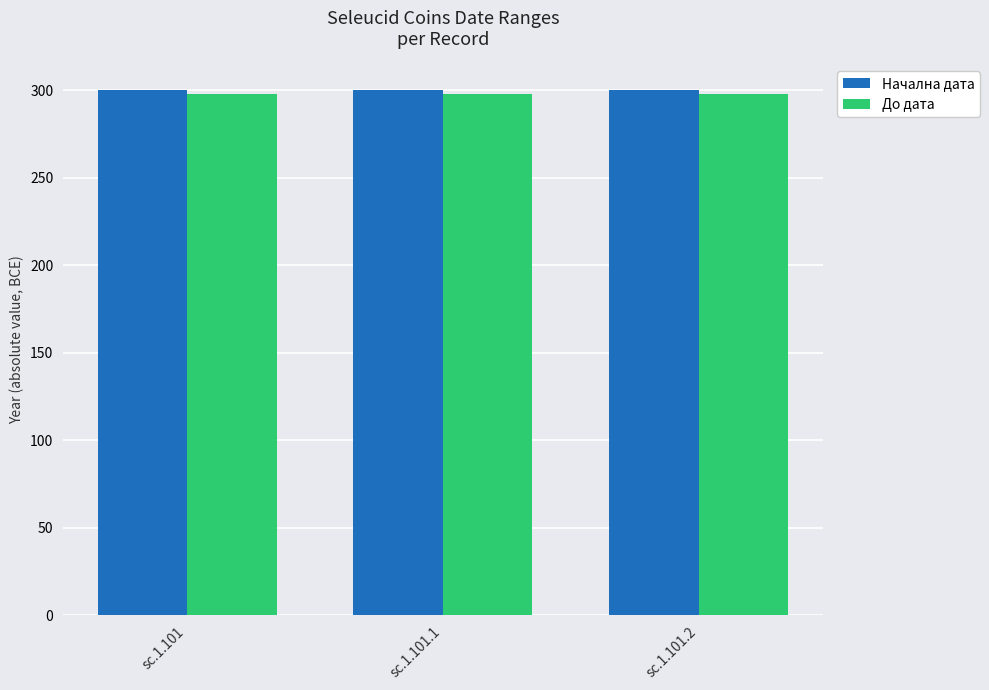

The value of До дата at sc.1.101.1 is 61. True or false?

False